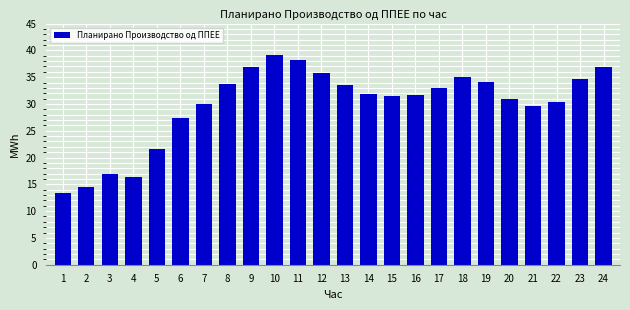

Are the bars horizontal?

No